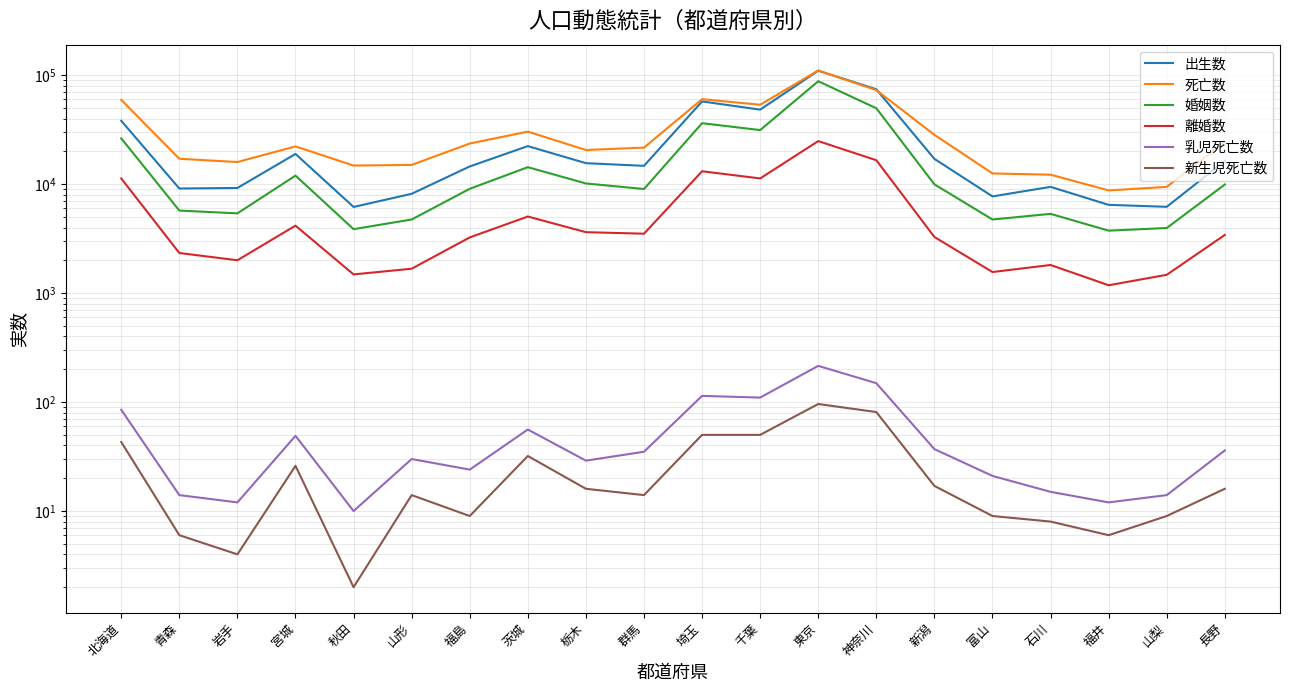

What position from the right is 茨城?

13